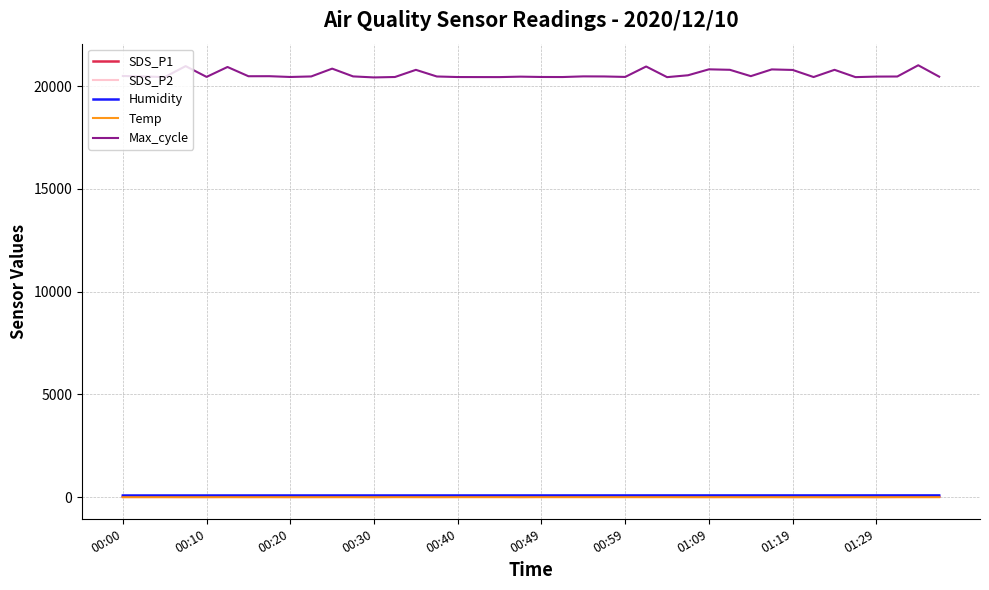

What is the lowest value of the Max_cycle series?

20426.0